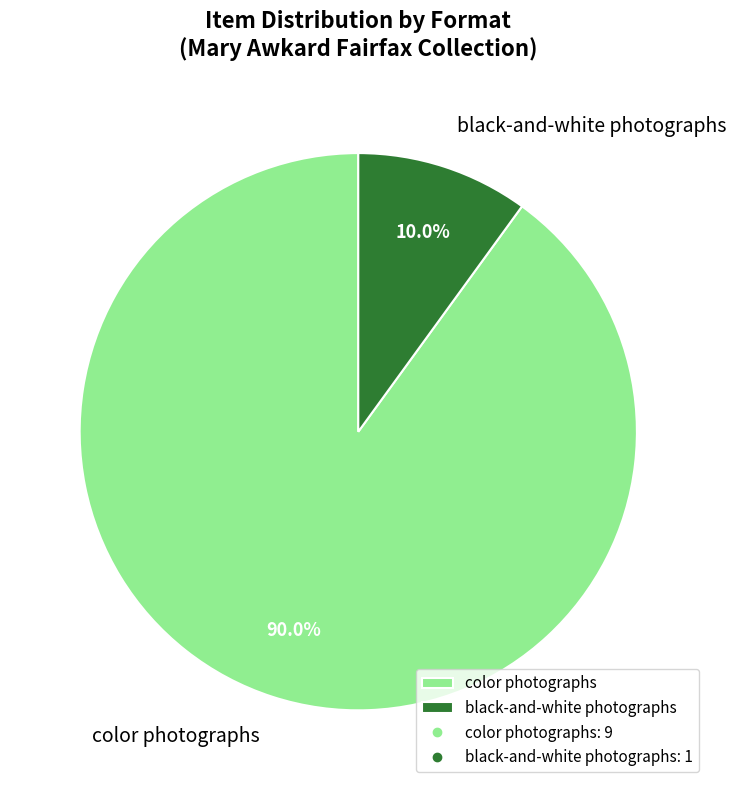

What is the ratio of the value at color photographs to the value at black-and-white photographs?

9.0